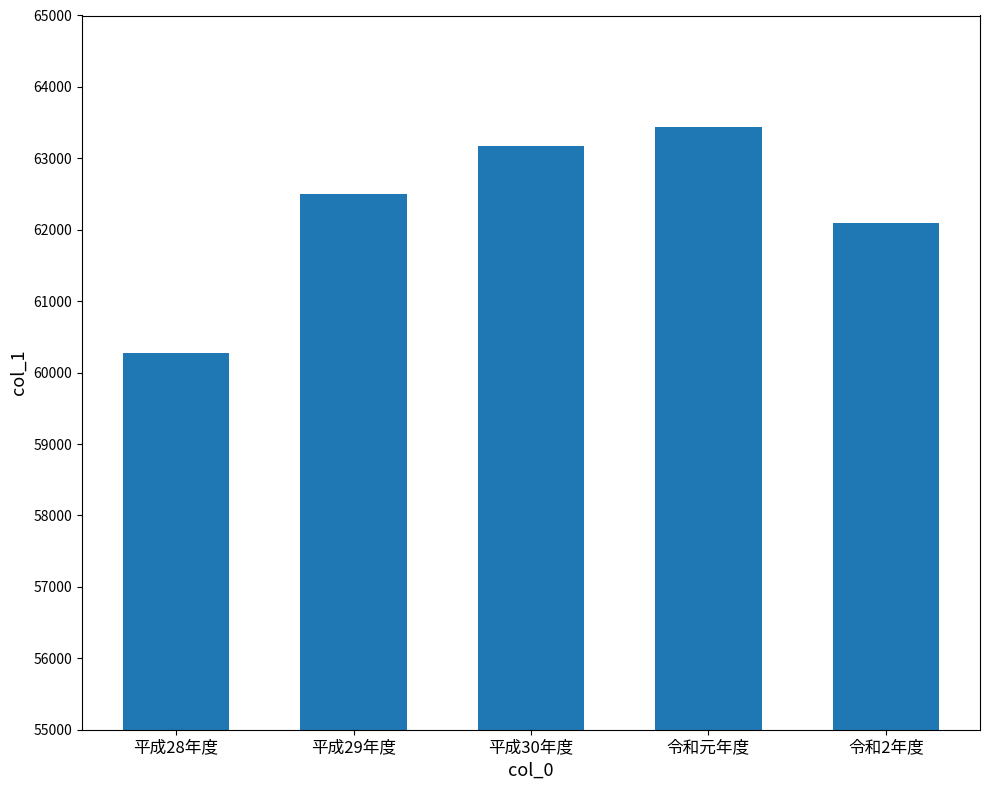

Where is the data nearest to the value 61857?

令和2年度